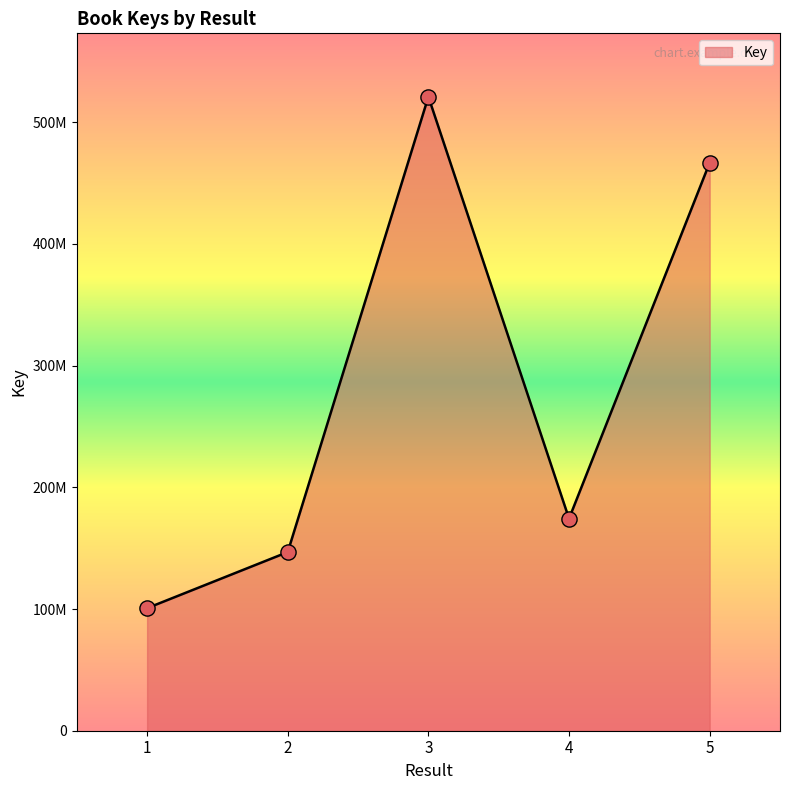

Which has a higher value, 2 or 3?

3